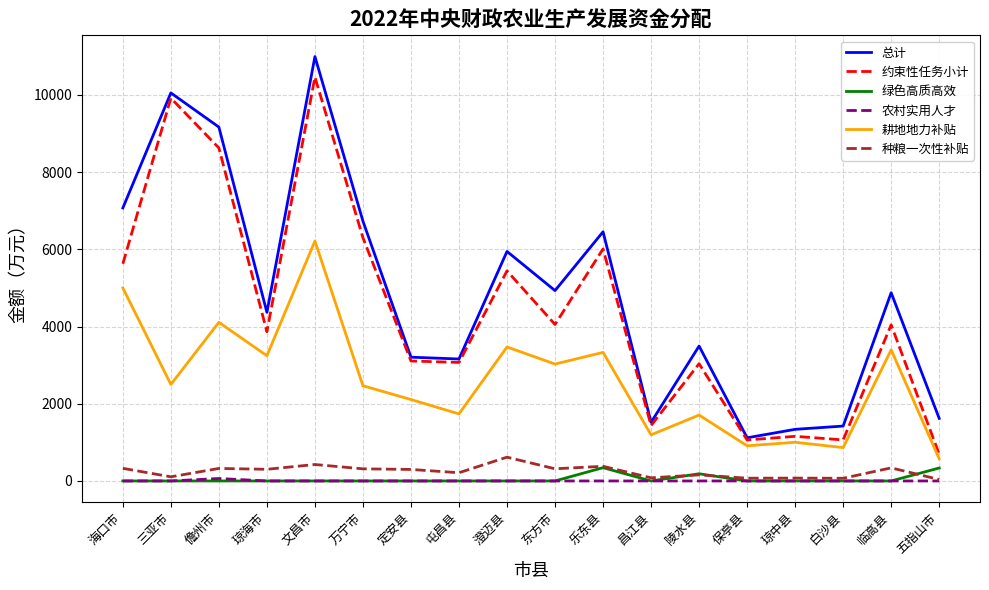

Is it true that 总计 equals 6380.6 at 儋州市?

False